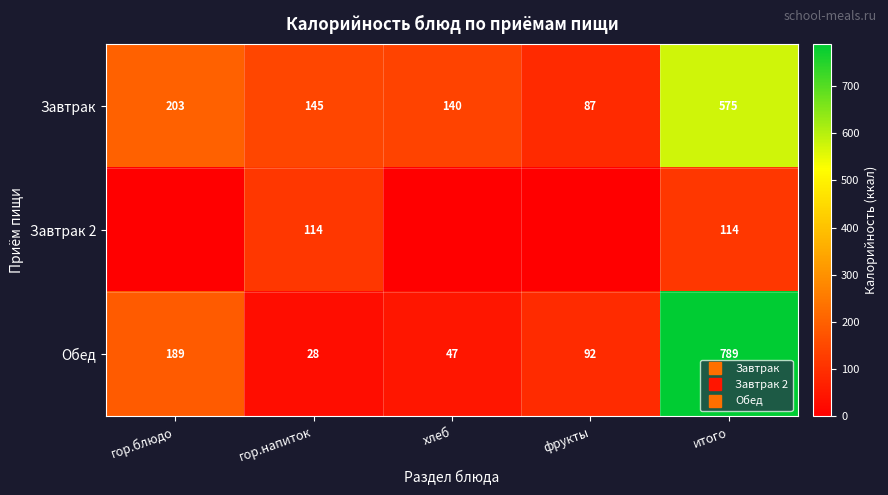

How many data points in Обед are less than 91?

2